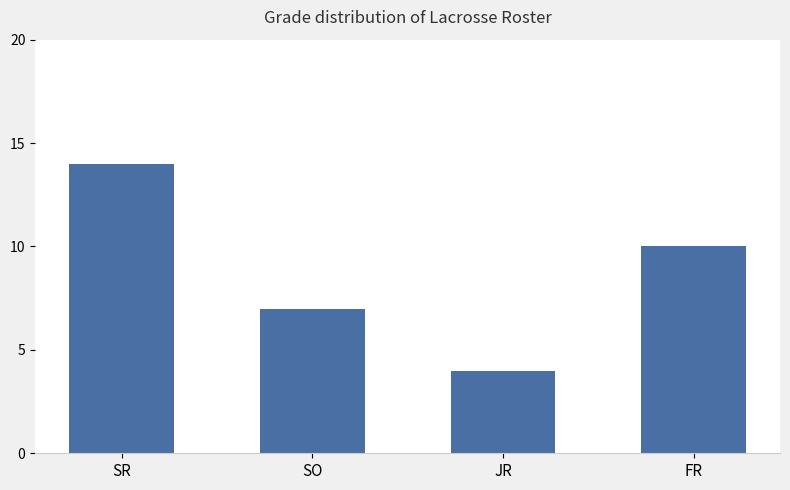

Reading right to left, what are all the values shown in this chart?

10	4	7	14